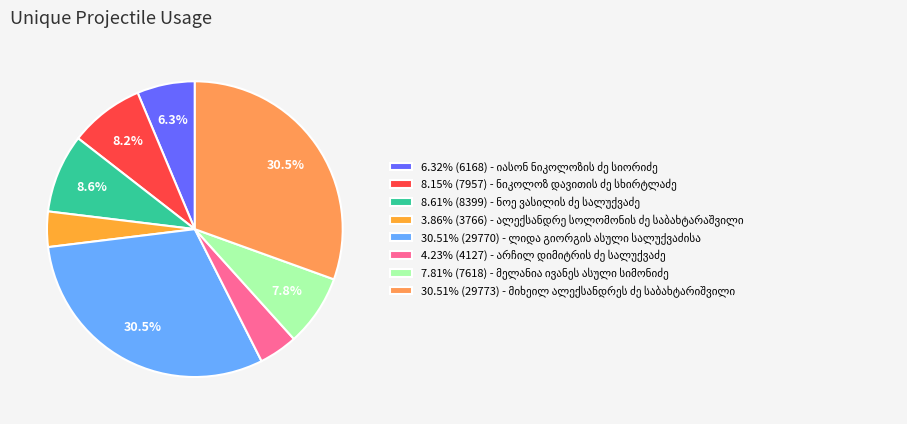

How many segments does this pie chart have?

8